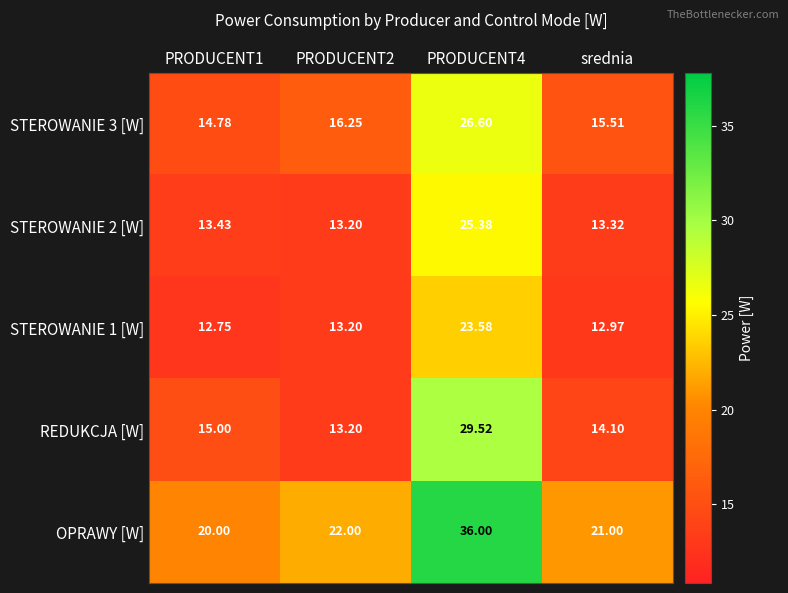

Which series has the largest total across all categories?

OPRAWY [W]